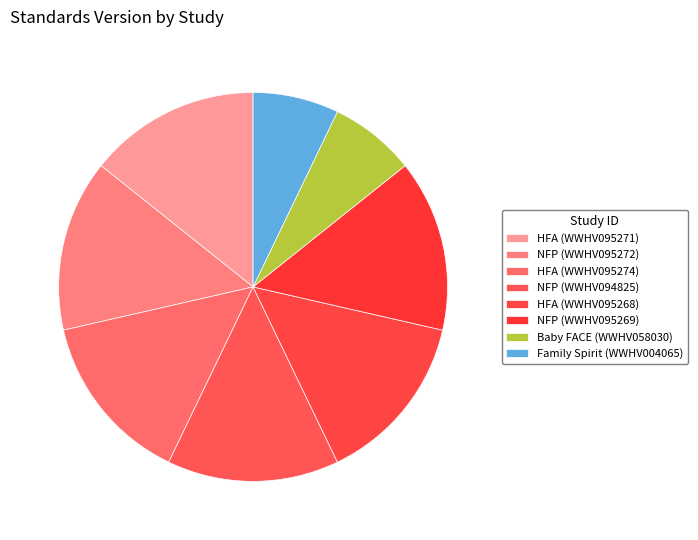

Count the number of slices in the pie.

8